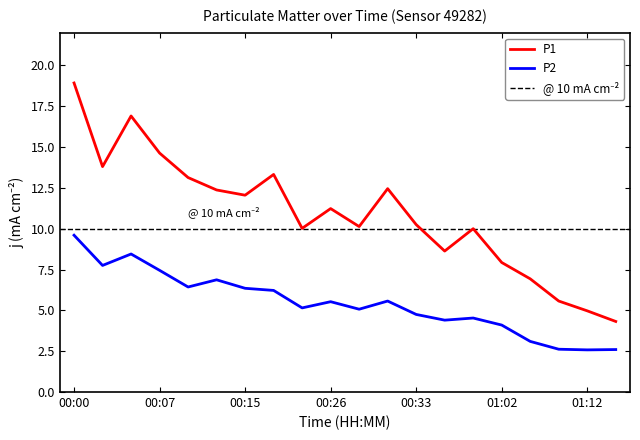

In P1, how many points are higher than both neighbors (excluding endpoints)?

5